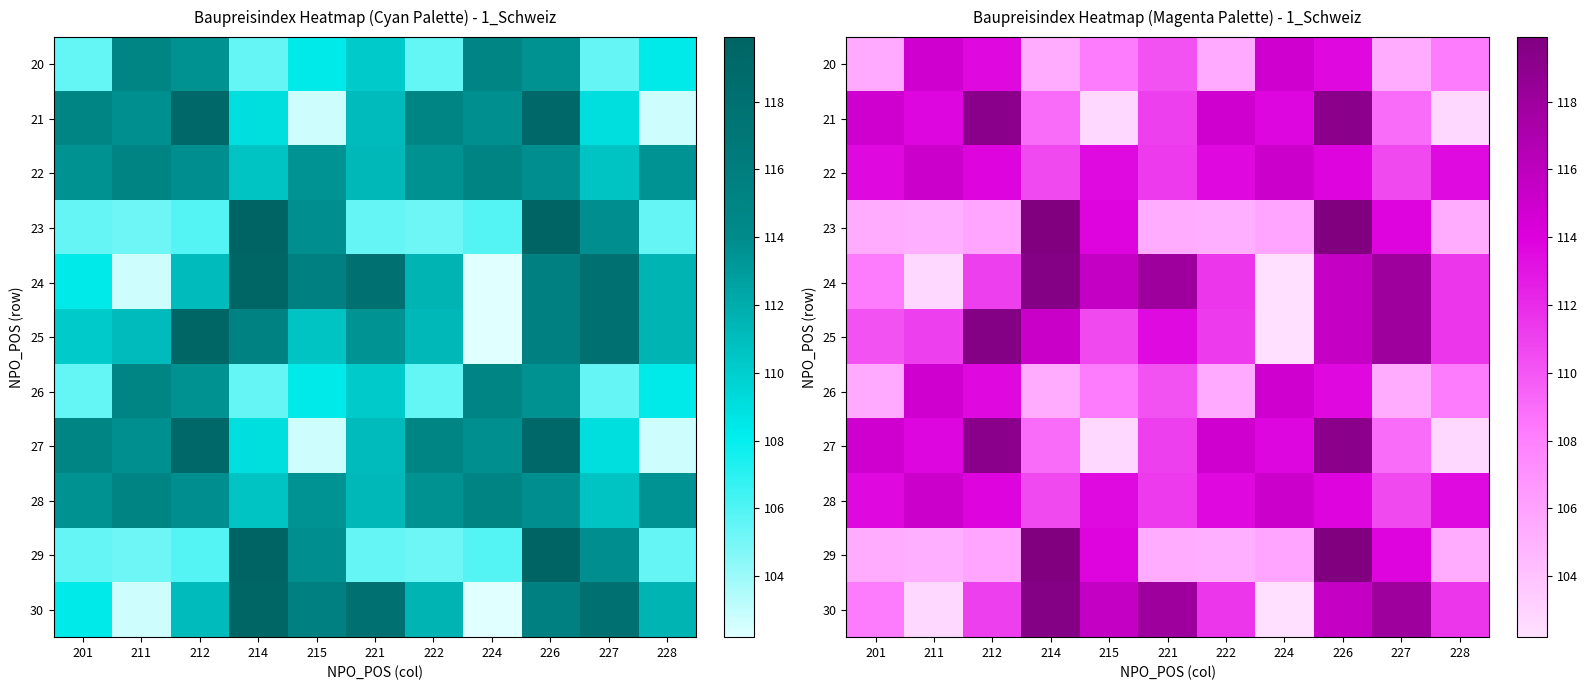

List the series in order of their peak value, lowest first.

20, 26, 22, 28, 21, 27, 24, 25, 30, 23, 29